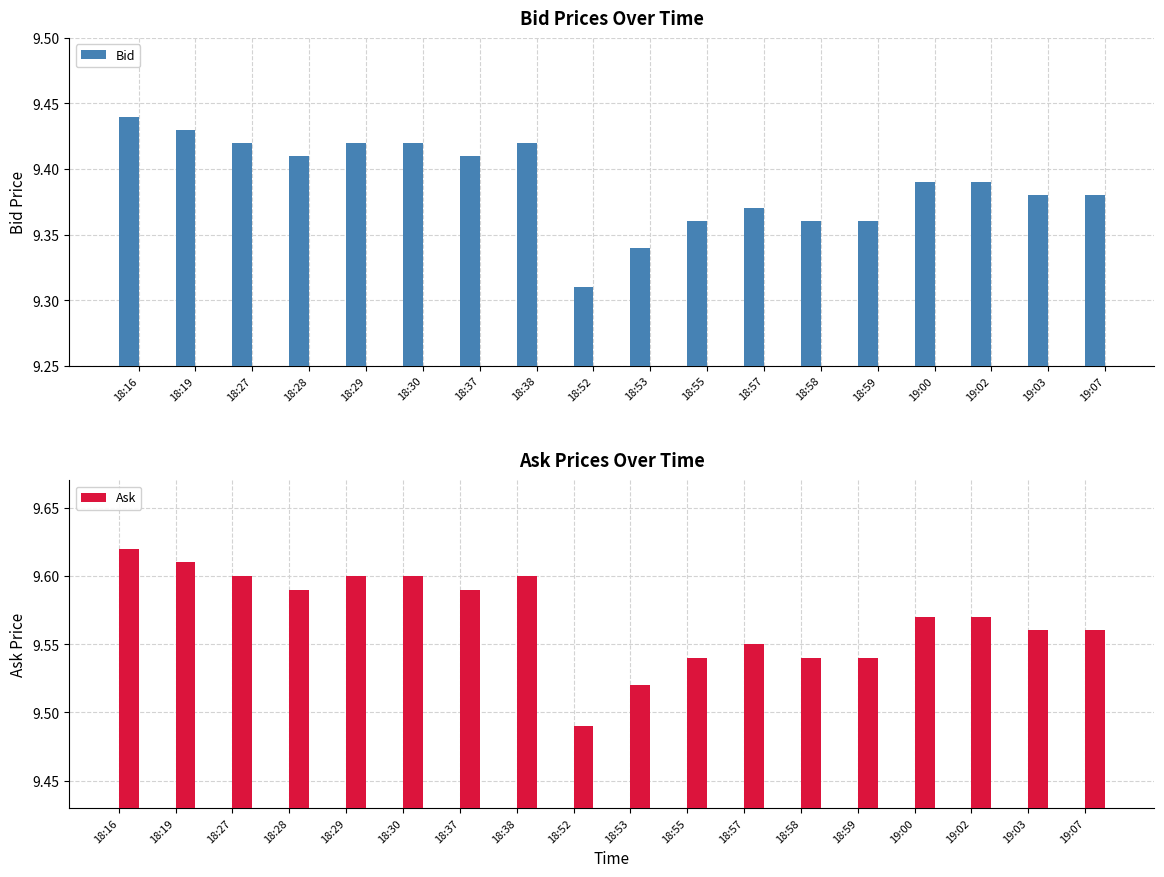

True or false: Bid has a value of 9.3 at 18:52.

True